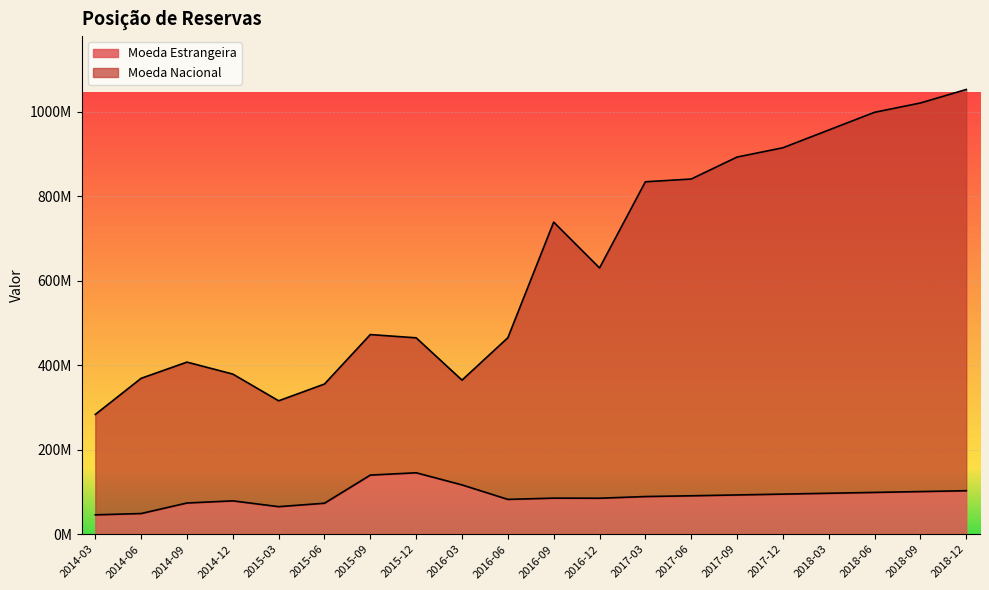

How many values in the Moeda Estrangeira series are below 91000000?

10